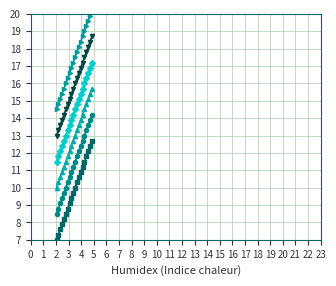

True or false: 2007/06/26 00:10 and 2007/06/26 00:30 intersect in this chart.

False